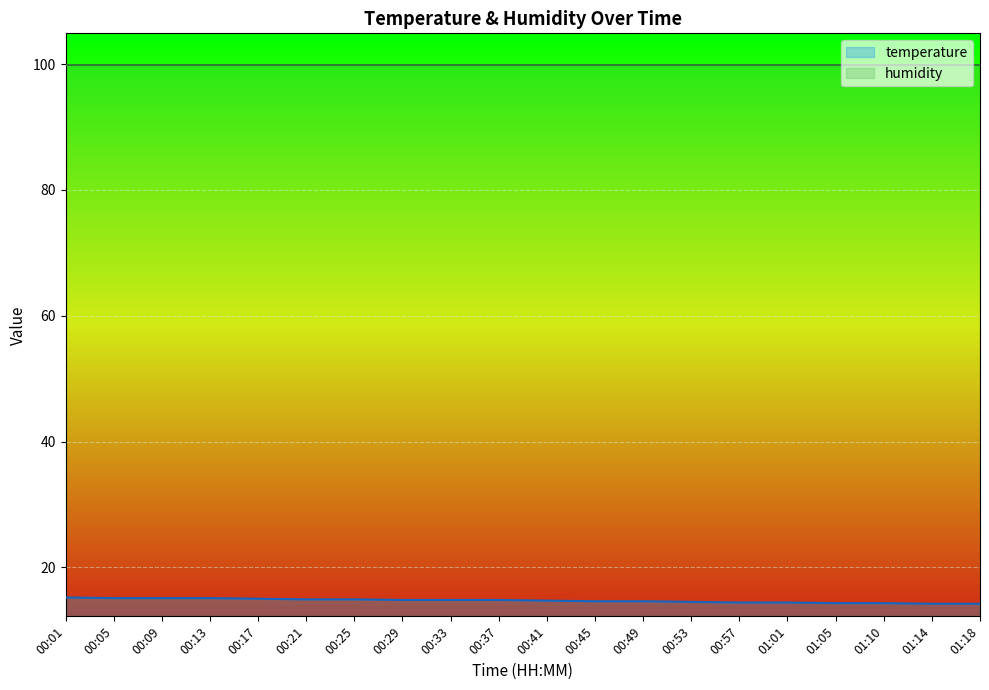

What is the difference between the values at 01:05 and 00:17?

0.7